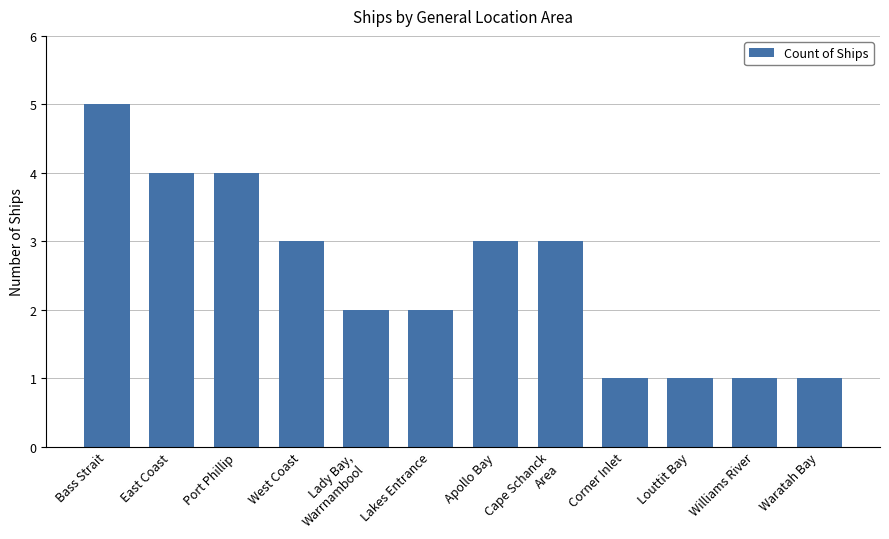

Count the number of categories in the chart.

12